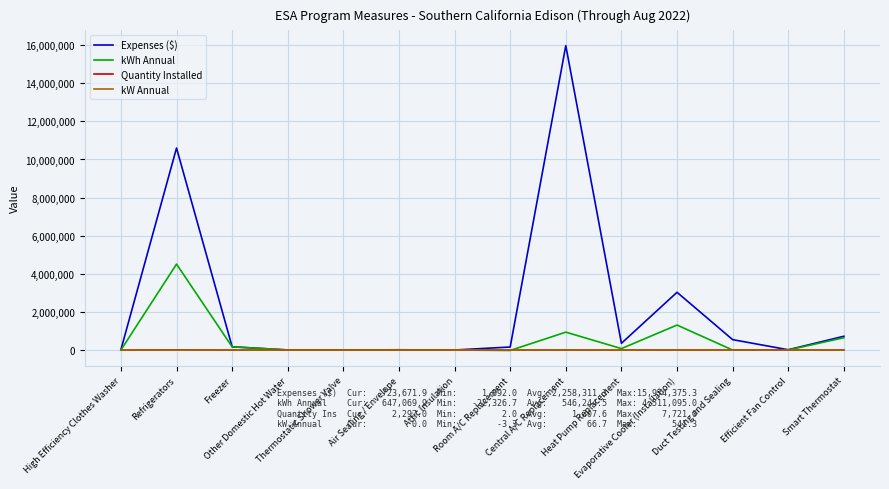

How many distinct data groups are displayed?

4